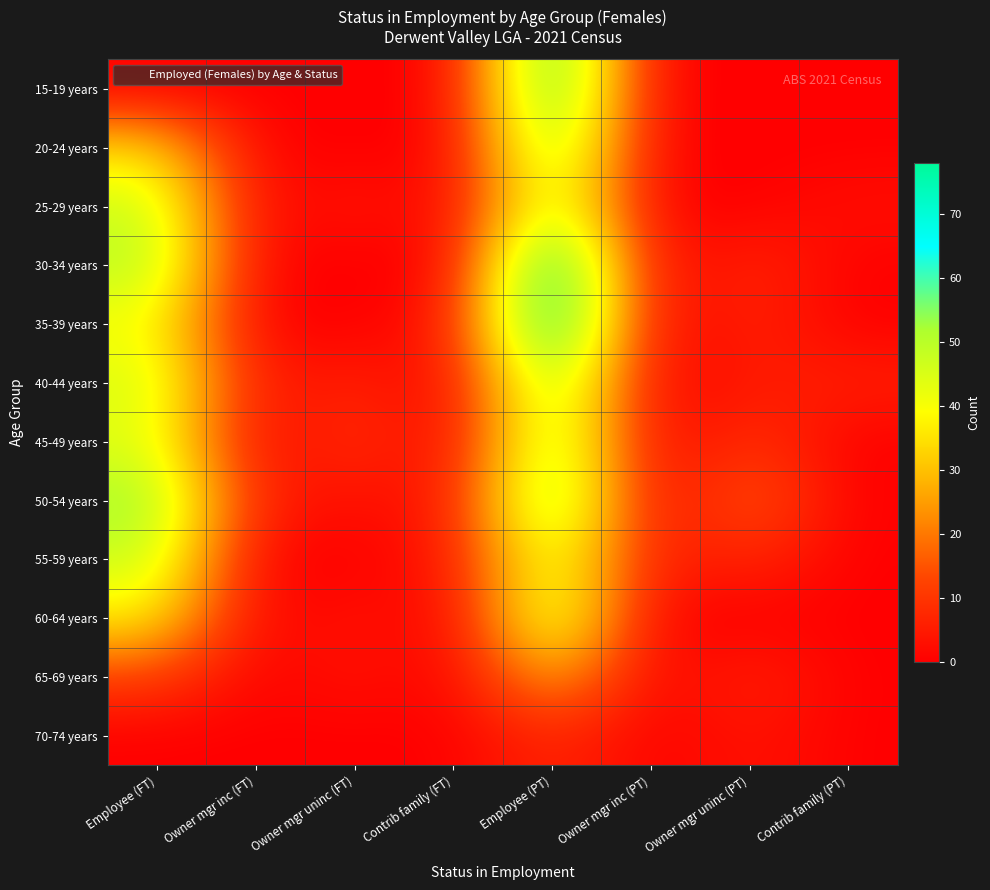

Reading left to right, what are all the values shown in this chart?

15-19 years: Employee (FT)=0	Owner mgr inc (FT)=0	Owner mgr uninc (FT)=0	Contrib family (FT)=0	Employee (PT)=69	Owner mgr inc (PT)=0	Owner mgr uninc (PT)=0	Contrib family (PT)=0
20-24 years: Employee (FT)=34	Owner mgr inc (FT)=0	Owner mgr uninc (FT)=0	Contrib family (FT)=0	Employee (PT)=59	Owner mgr inc (PT)=0	Owner mgr uninc (PT)=0	Contrib family (PT)=0
25-29 years: Employee (FT)=48	Owner mgr inc (FT)=0	Owner mgr uninc (FT)=5	Contrib family (FT)=0	Employee (PT)=51	Owner mgr inc (PT)=0	Owner mgr uninc (PT)=0	Contrib family (PT)=3
30-34 years: Employee (FT)=51	Owner mgr inc (FT)=0	Owner mgr uninc (FT)=0	Contrib family (FT)=0	Employee (PT)=77	Owner mgr inc (PT)=0	Owner mgr uninc (PT)=8	Contrib family (PT)=0
35-39 years: Employee (FT)=40	Owner mgr inc (FT)=0	Owner mgr uninc (FT)=0	Contrib family (FT)=4	Employee (PT)=78	Owner mgr inc (PT)=0	Owner mgr uninc (PT)=7	Contrib family (PT)=0
40-44 years: Employee (FT)=46	Owner mgr inc (FT)=3	Owner mgr uninc (FT)=7	Contrib family (FT)=0	Employee (PT)=58	Owner mgr inc (PT)=0	Owner mgr uninc (PT)=5	Contrib family (PT)=6
45-49 years: Employee (FT)=44	Owner mgr inc (FT)=0	Owner mgr uninc (FT)=10	Contrib family (FT)=0	Employee (PT)=56	Owner mgr inc (PT)=0	Owner mgr uninc (PT)=10	Contrib family (PT)=0
50-54 years: Employee (FT)=54	Owner mgr inc (FT)=5	Owner mgr uninc (FT)=3	Contrib family (FT)=4	Employee (PT)=61	Owner mgr inc (PT)=0	Owner mgr uninc (PT)=17	Contrib family (PT)=0
55-59 years: Employee (FT)=48	Owner mgr inc (FT)=0	Owner mgr uninc (FT)=0	Contrib family (FT)=4	Employee (PT)=47	Owner mgr inc (PT)=4	Owner mgr uninc (PT)=8	Contrib family (PT)=0
60-64 years: Employee (FT)=37	Owner mgr inc (FT)=0	Owner mgr uninc (FT)=4	Contrib family (FT)=0	Employee (PT)=51	Owner mgr inc (PT)=0	Owner mgr uninc (PT)=0	Contrib family (PT)=0
65-69 years: Employee (FT)=12	Owner mgr inc (FT)=0	Owner mgr uninc (FT)=4	Contrib family (FT)=0	Employee (PT)=29	Owner mgr inc (PT)=0	Owner mgr uninc (PT)=7	Contrib family (PT)=0
70-74 years: Employee (FT)=0	Owner mgr inc (FT)=0	Owner mgr uninc (FT)=0	Contrib family (FT)=0	Employee (PT)=8	Owner mgr inc (PT)=0	Owner mgr uninc (PT)=4	Contrib family (PT)=0